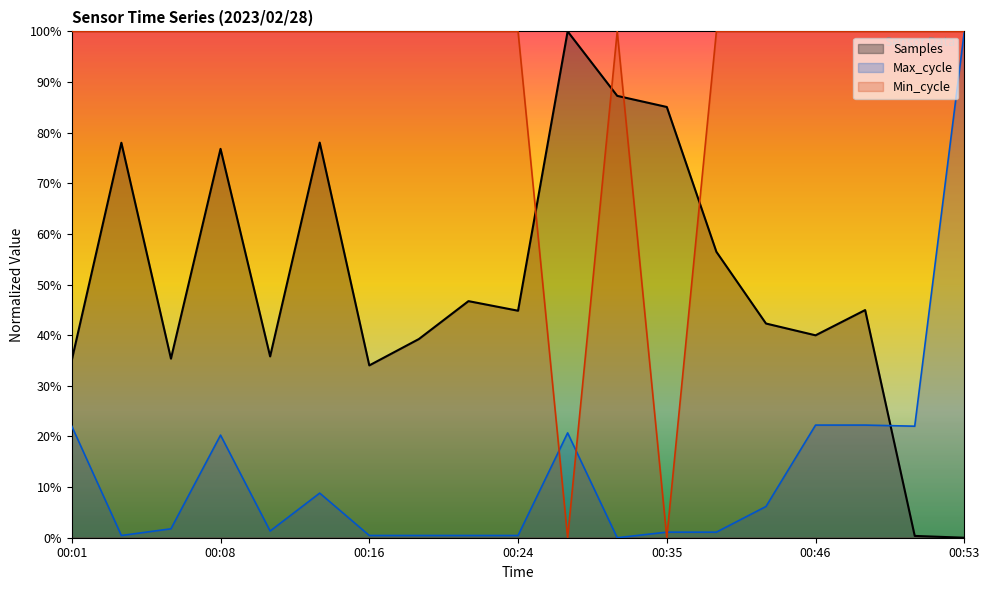

What is the sum of all Max_cycle values?

252.0